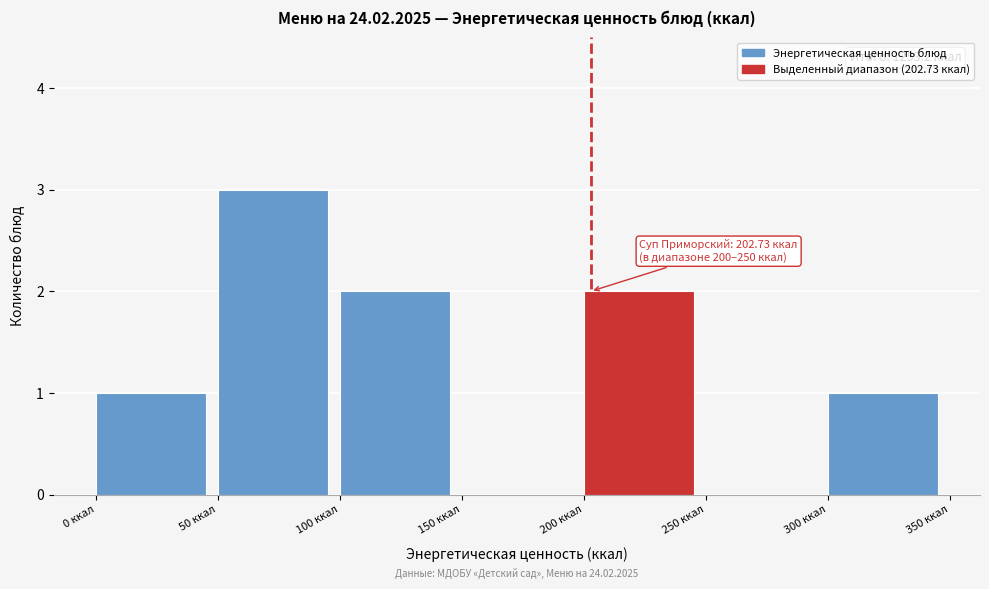

Which range on the x-axis has the tallest bar?

50 to 100